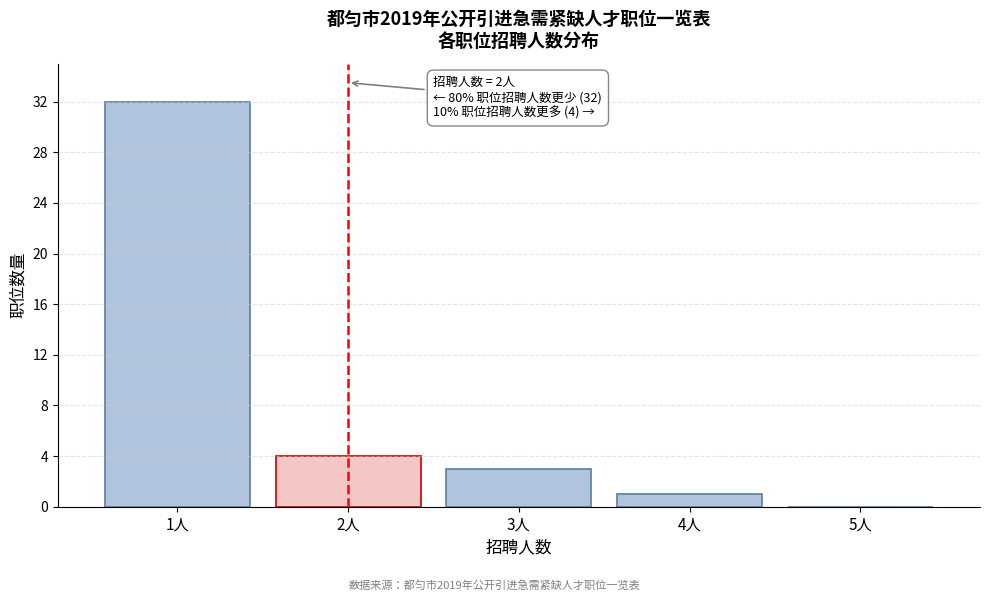

Reading left to right, extract all data points from this chart.

1人=32	2人=4	3人=3	4人=1	5人=0